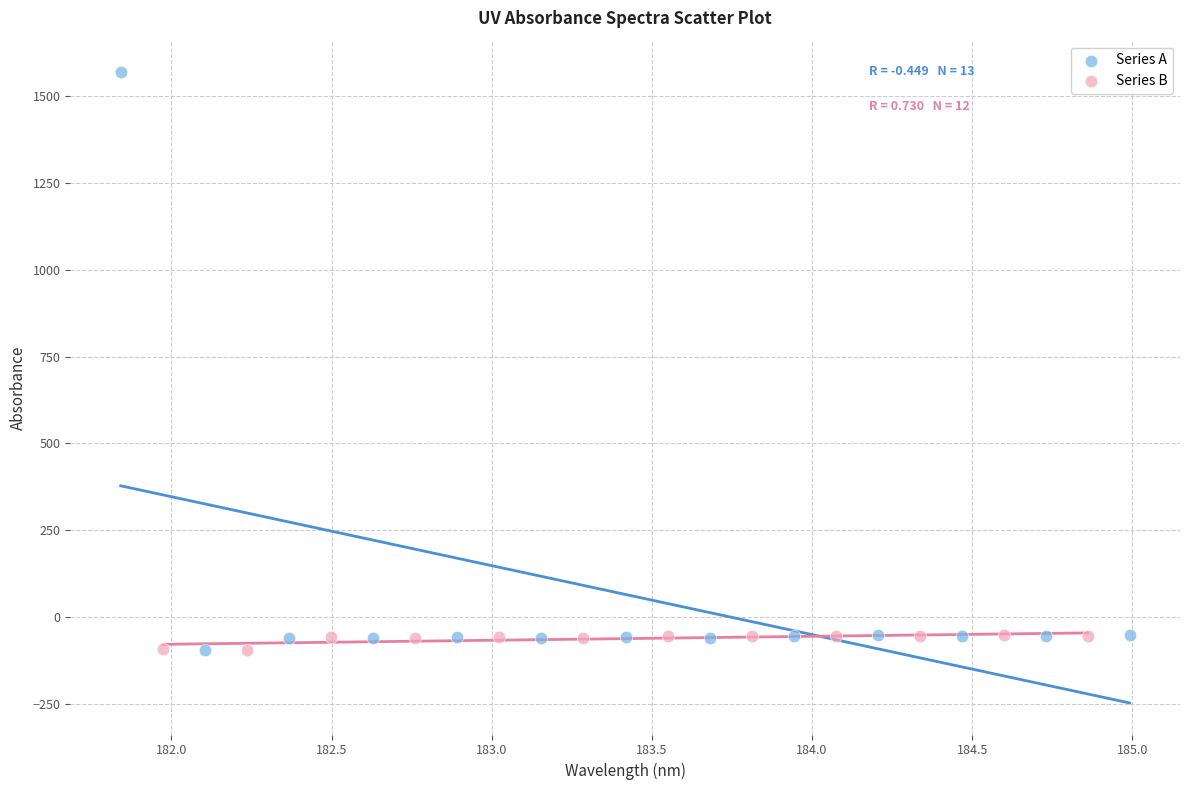

Which series has the widest spread of Y values?

Series A